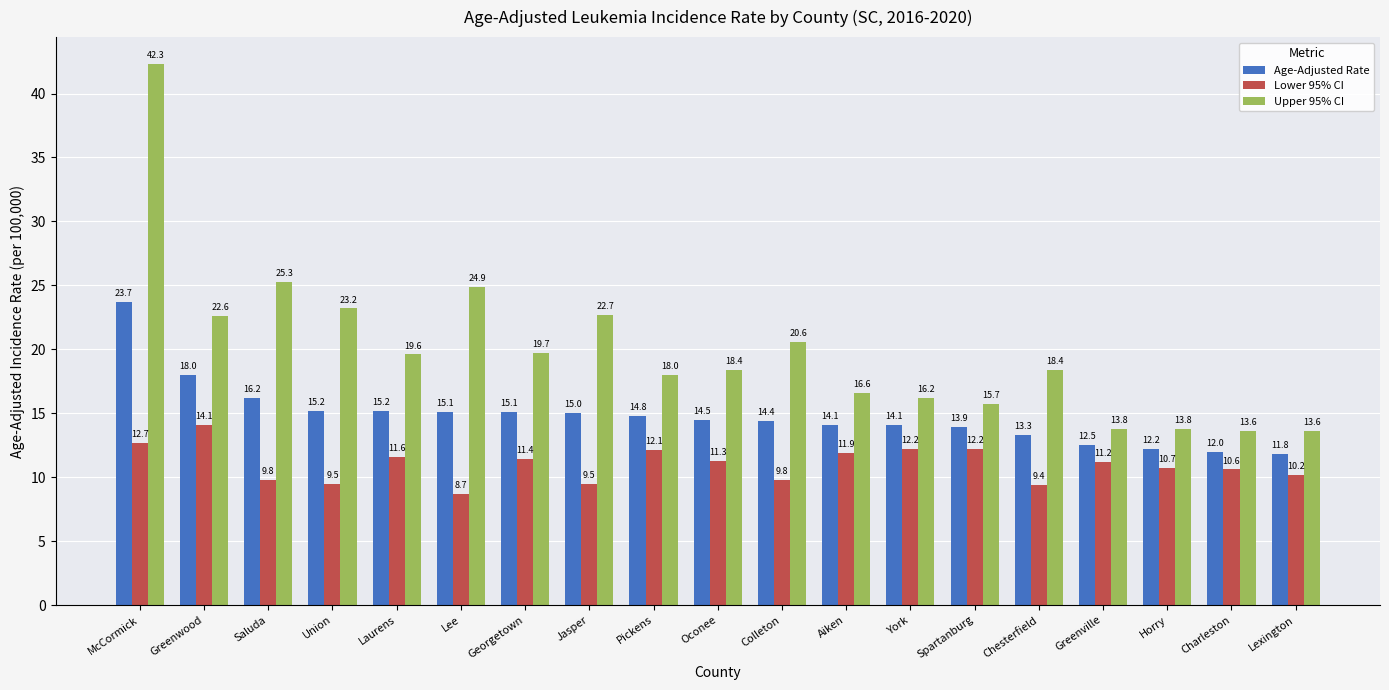

What position from the left is Spartanburg?

14